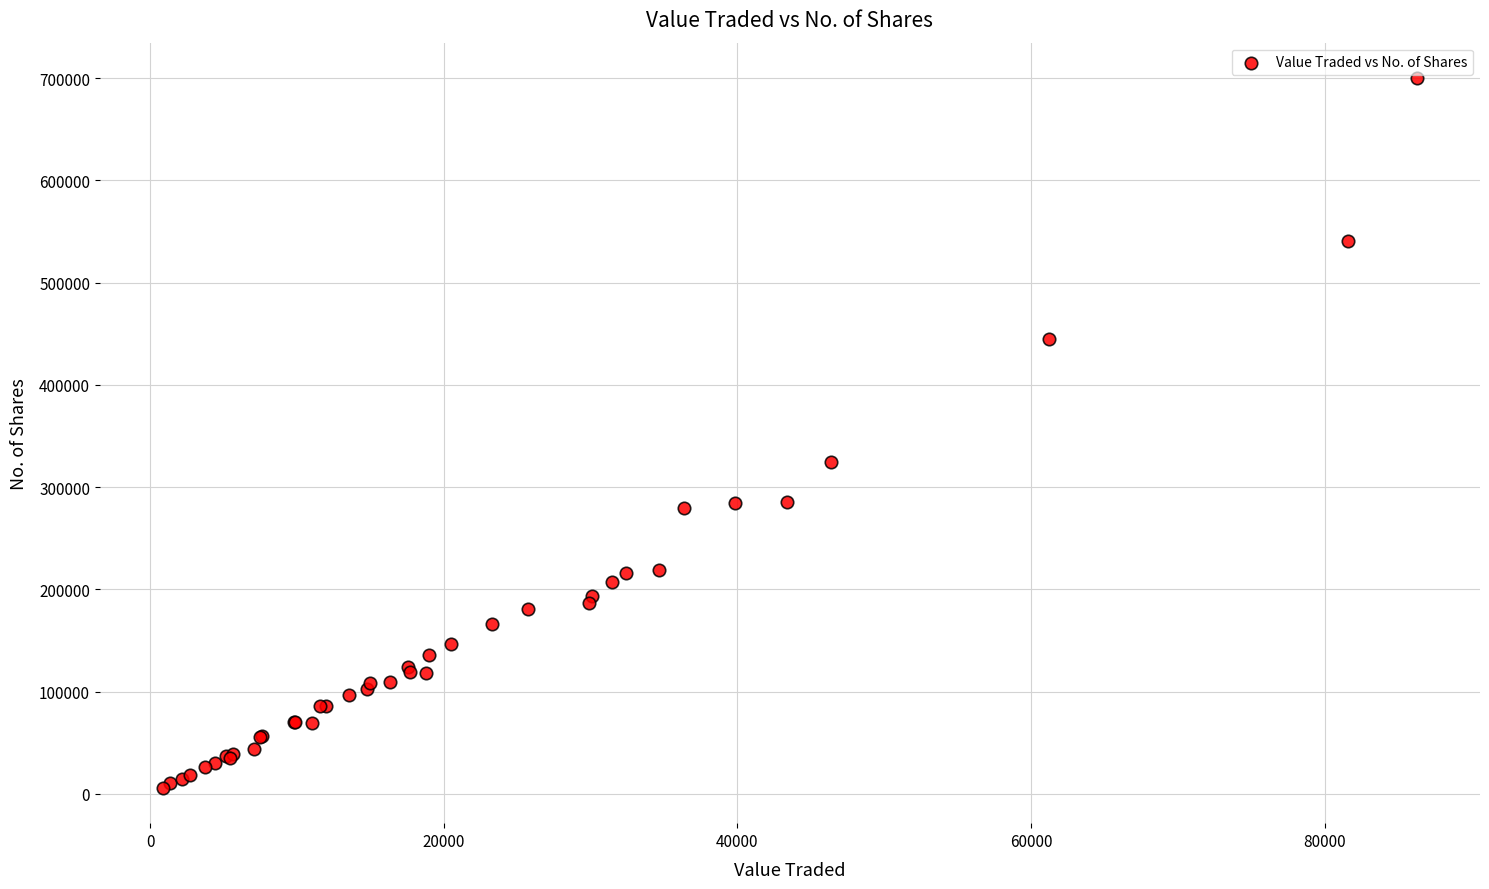

What Y value in the scatter plot is closest to 352979?

324426